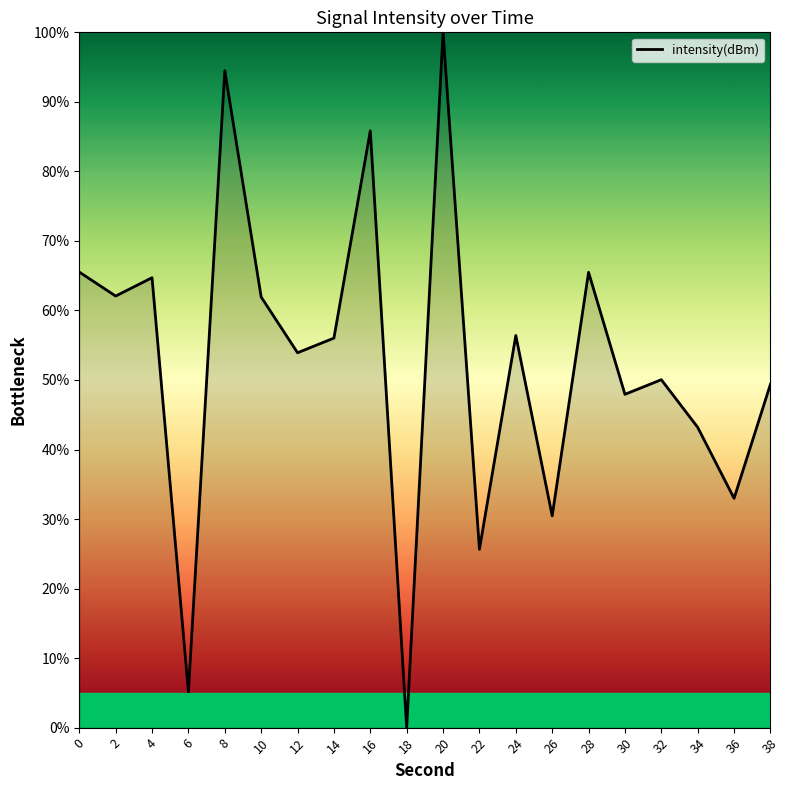

The value at 30 is 10.7. True or false?

False